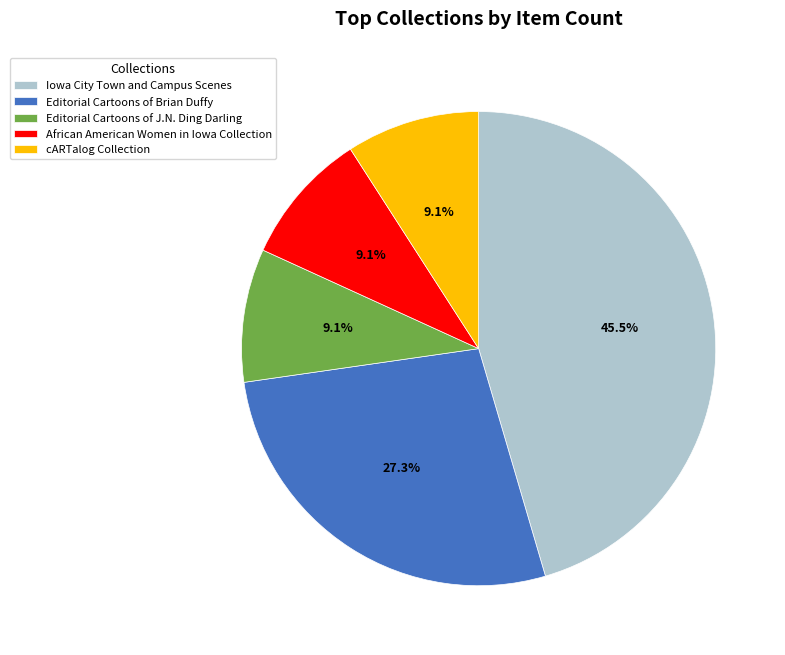

To the nearest percent, what percentage of the pie is cARTalog Collection?

9%